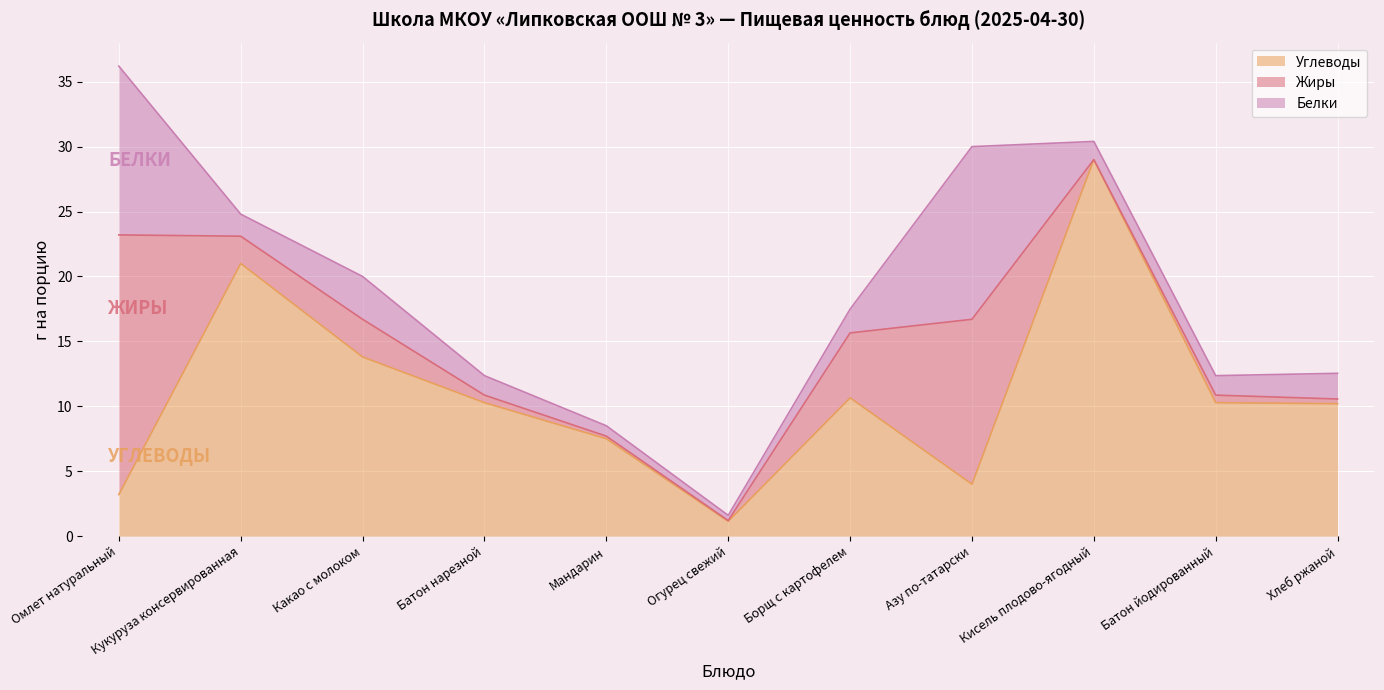

True or false: Белки and Углеводы cross at least once.

True